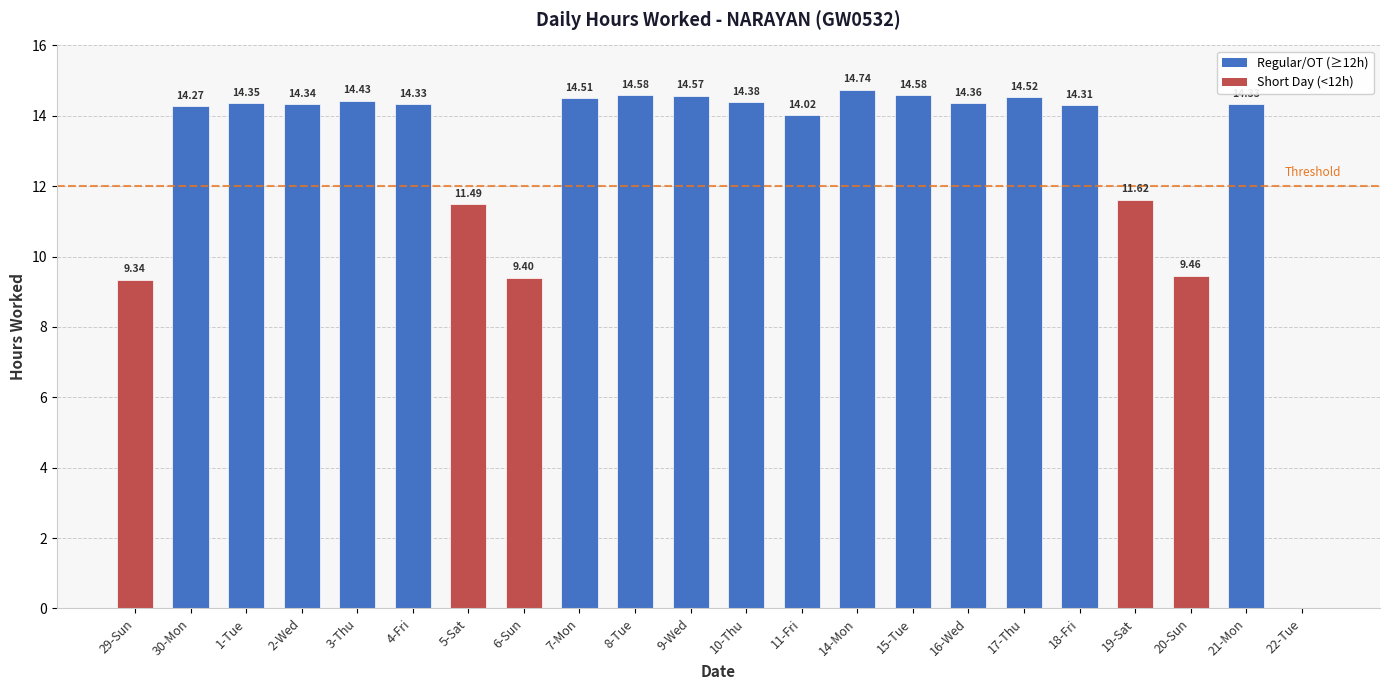

The chart shows a value of 8.5 at 8-Tue. True or false?

False